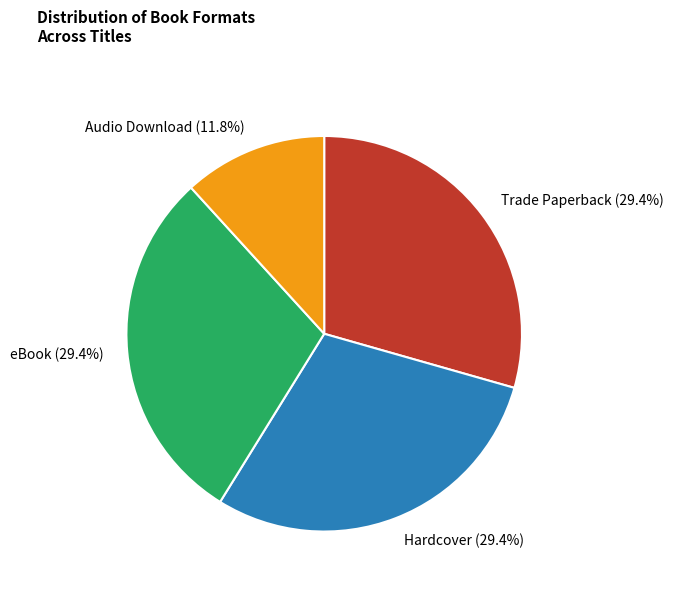

What is the ratio of the value at eBook to the value at Trade Paperback?

1.0